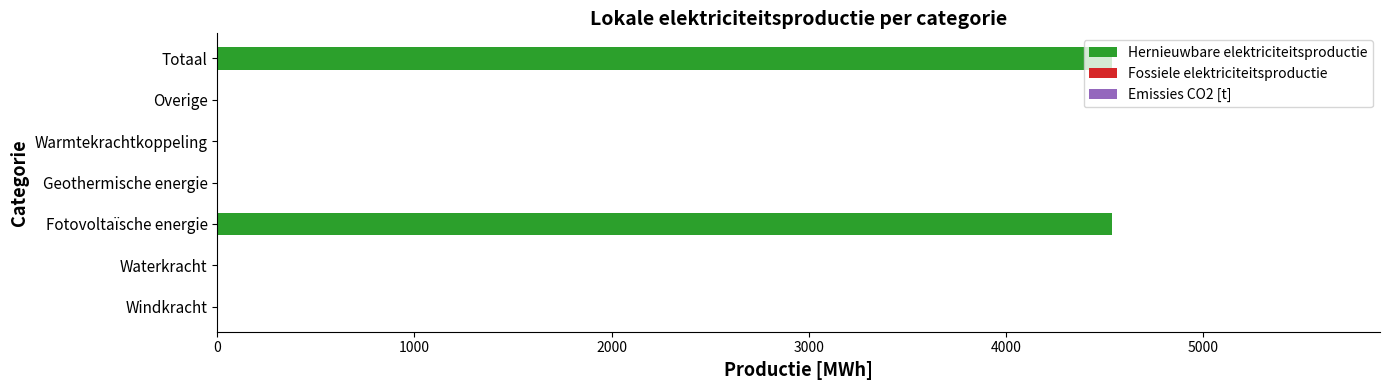

What is the greatest value displayed?

4536.5